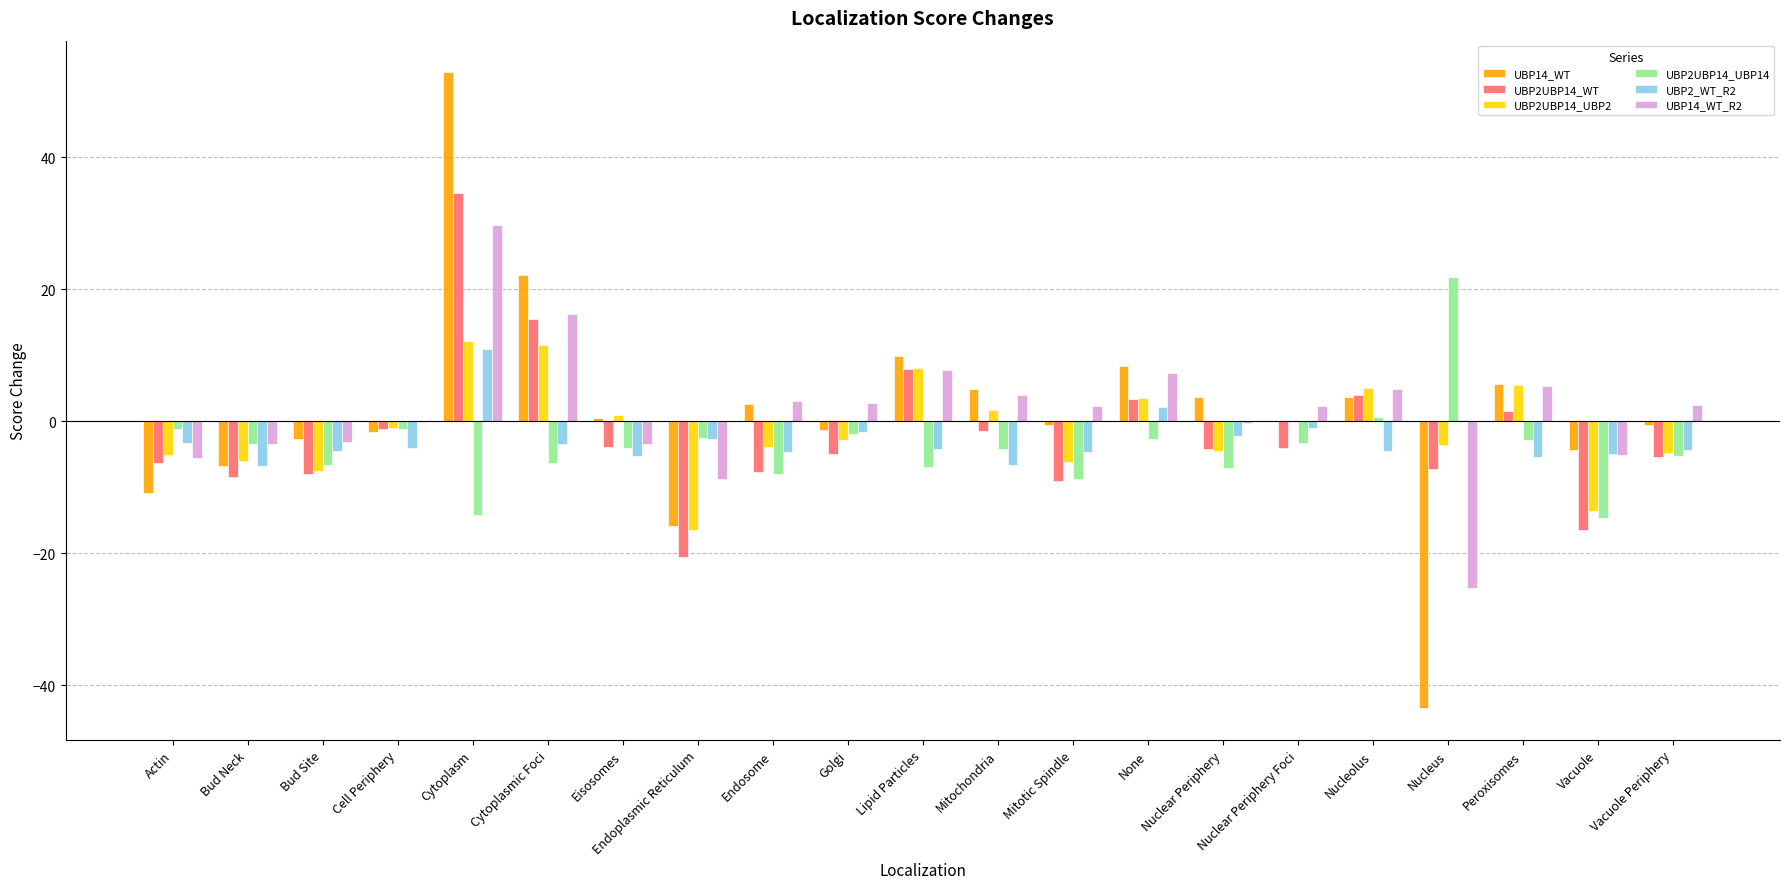

What is the greatest value displayed?

52.8